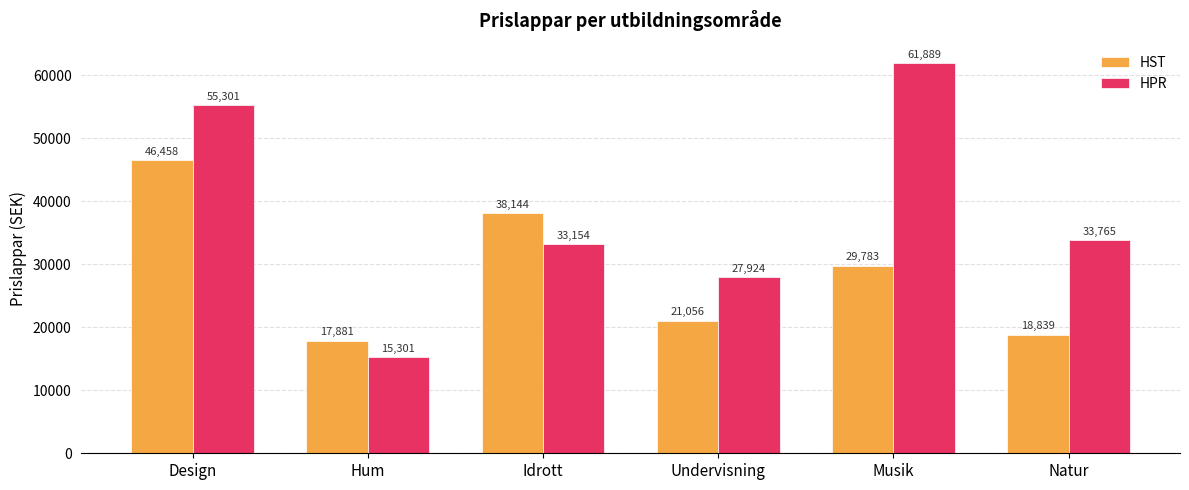

What is the sum of all HPR values?

227334.7